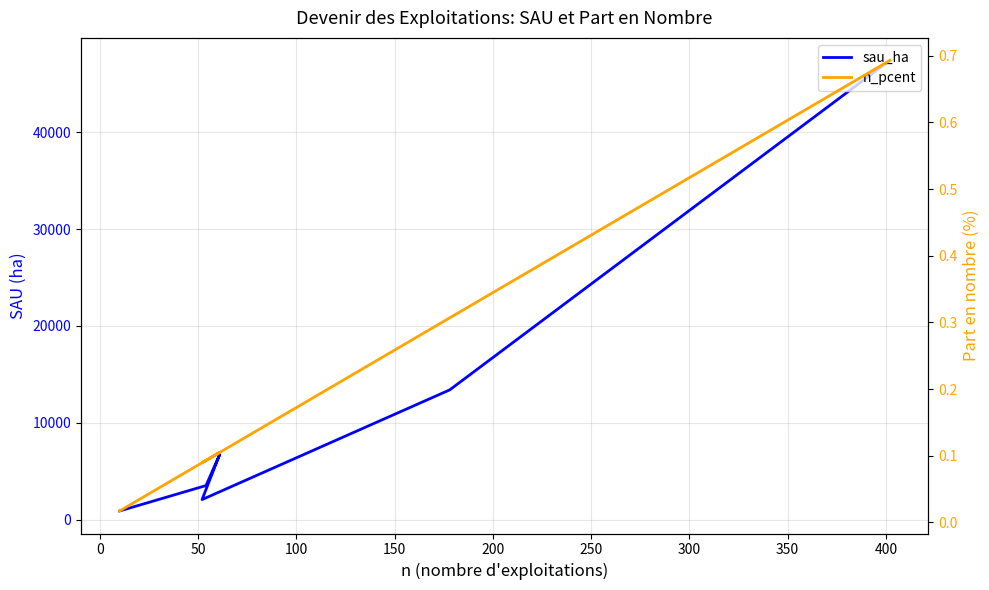

In sau_ha, how many points are higher than both neighbors (excluding endpoints)?

1